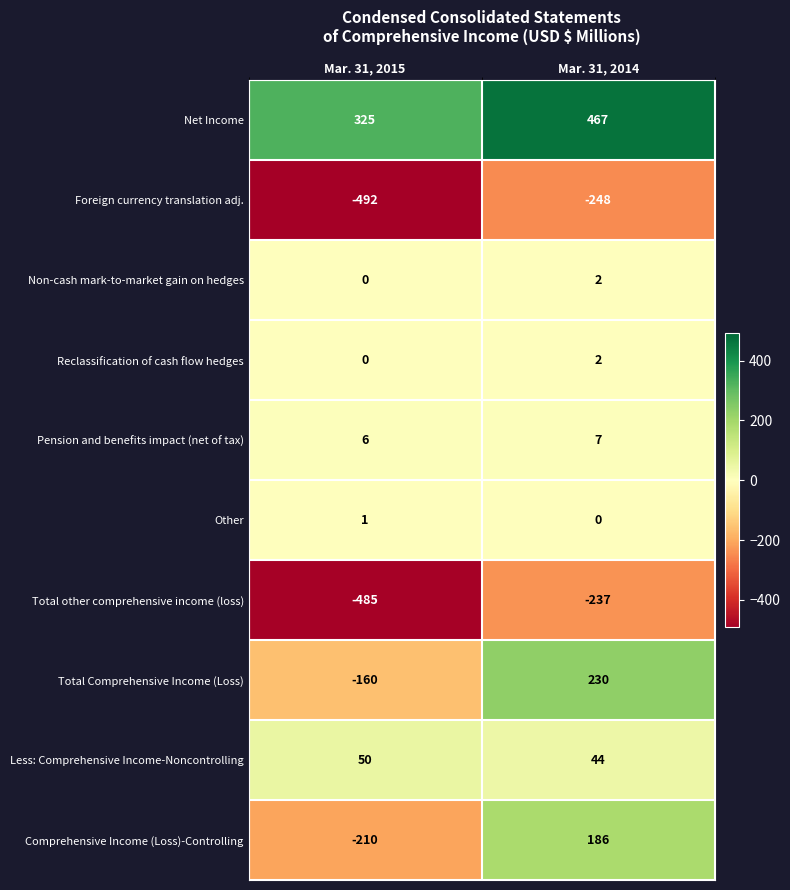

Reading left to right, extract all data points from this chart.

Net Income: 325	467
Foreign currency translation adj.: -492	-248
Non-cash mark-to-market gain on hedges: 0	2
Reclassification of cash flow hedges: 0	2
Pension and benefits impact (net of tax): 6	7
Other: 1	0
Total other comprehensive income (loss): -485	-237
Total Comprehensive Income (Loss): -160	230
Less: Comprehensive Income-Noncontrolling: 50	44
Comprehensive Income (Loss)-Controlling: -210	186